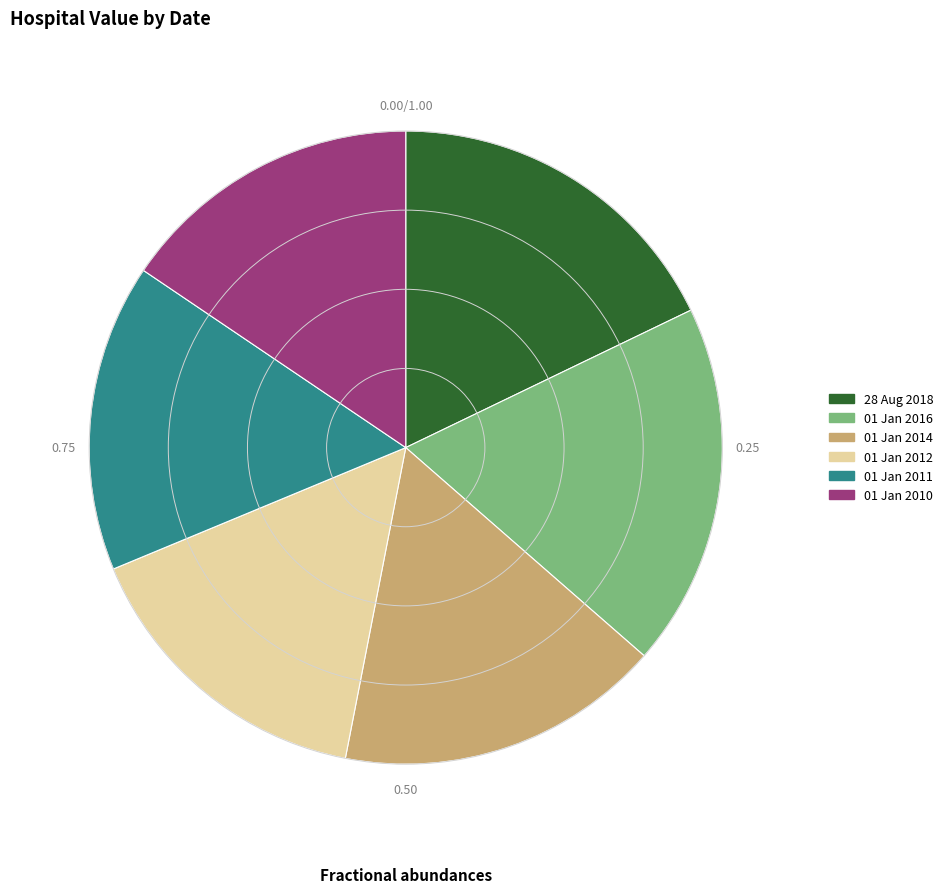

Between 01 Jan 2011 and 01 Jan 2014, which is larger?

01 Jan 2014